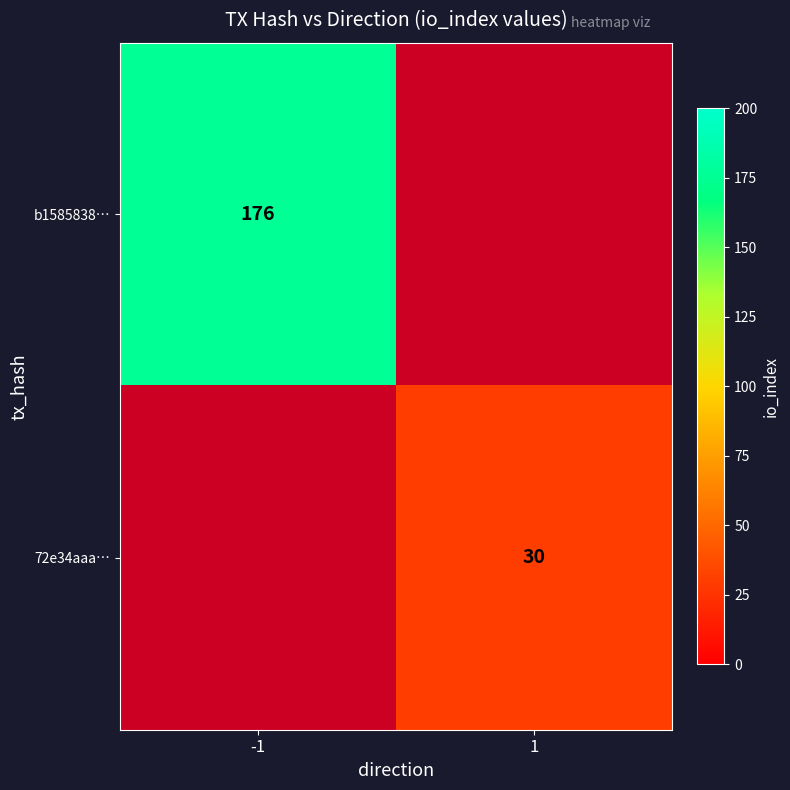

Is it true that 72e34aaa… equals 47 at 1?

False